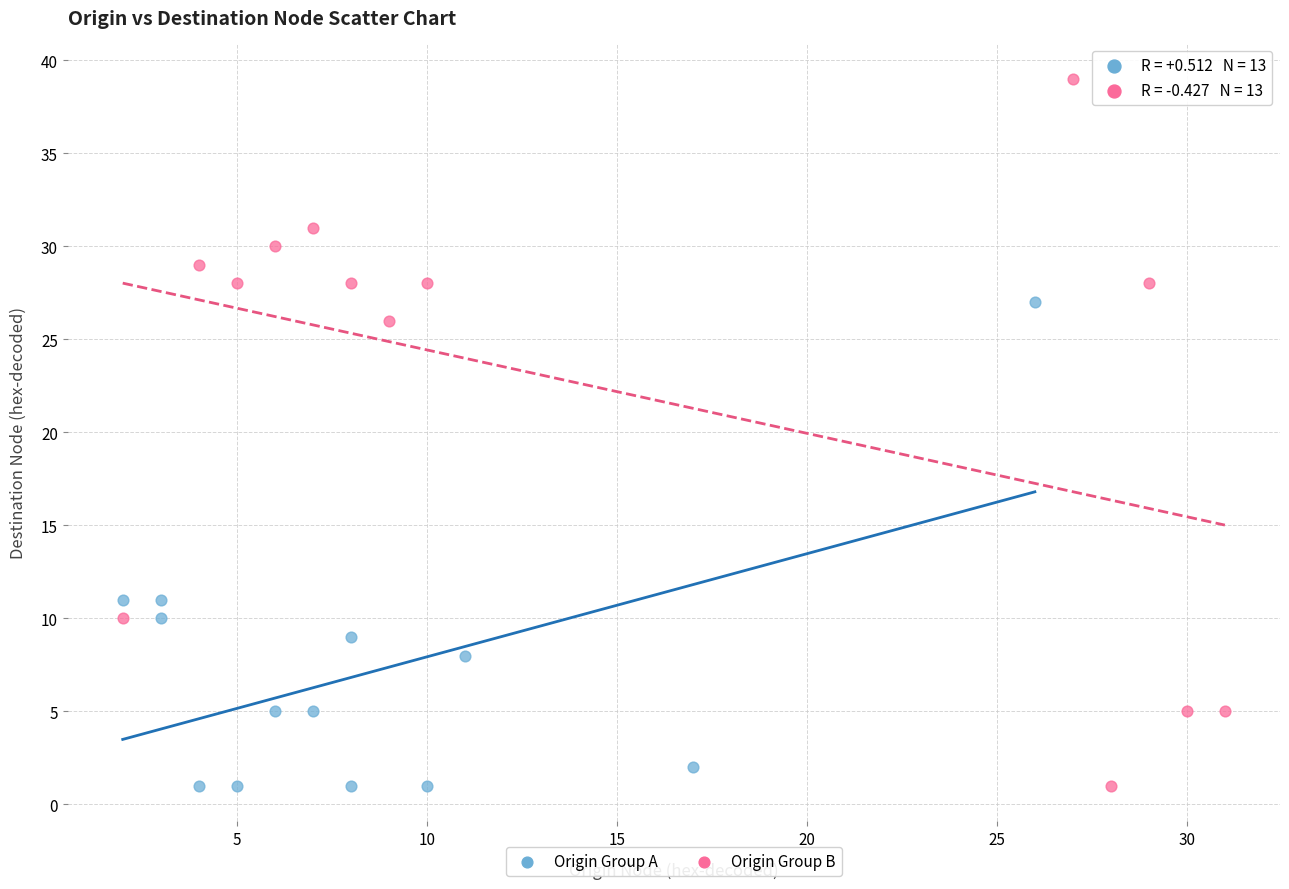

Which series reaches the maximum Y coordinate?

Origin Group B